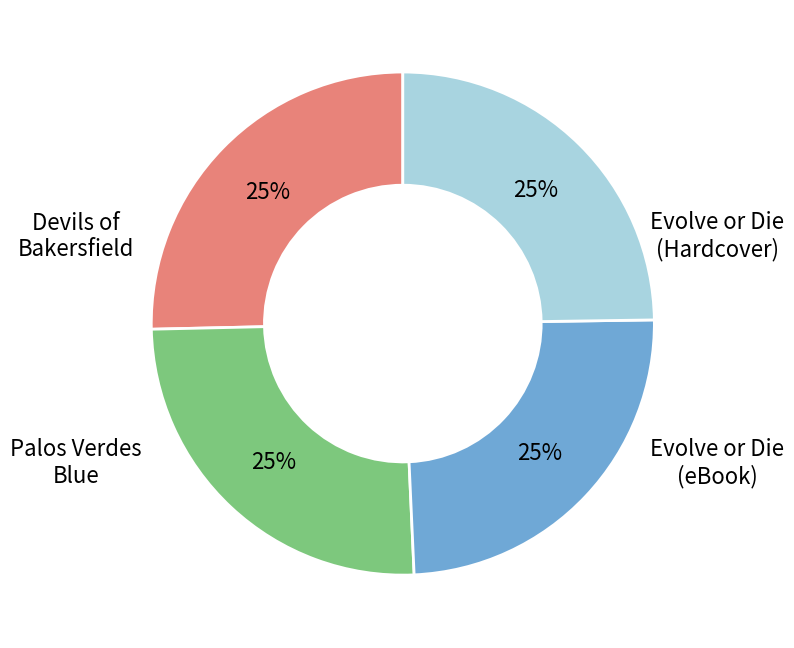

To the nearest percent, what is the average slice percentage?

25%